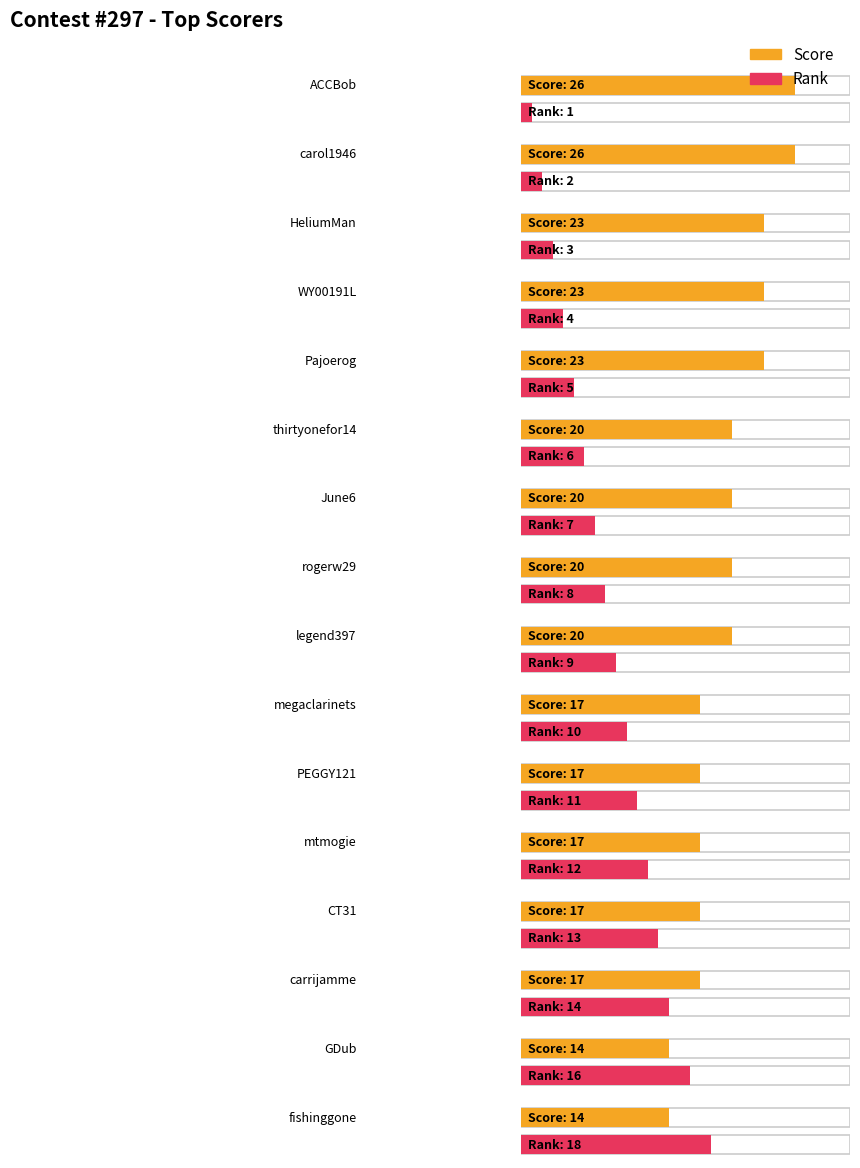

What is the sum of the Rank values at HeliumMan and megaclarinets?

13